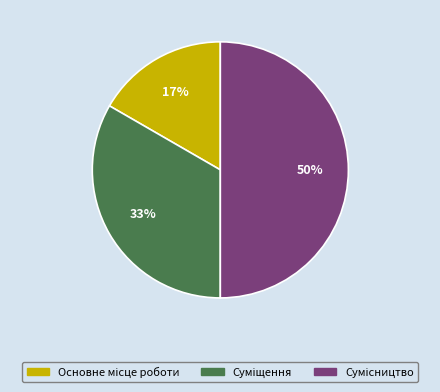

To the nearest percent, what is the difference between the largest and smallest slice percentages?

33%